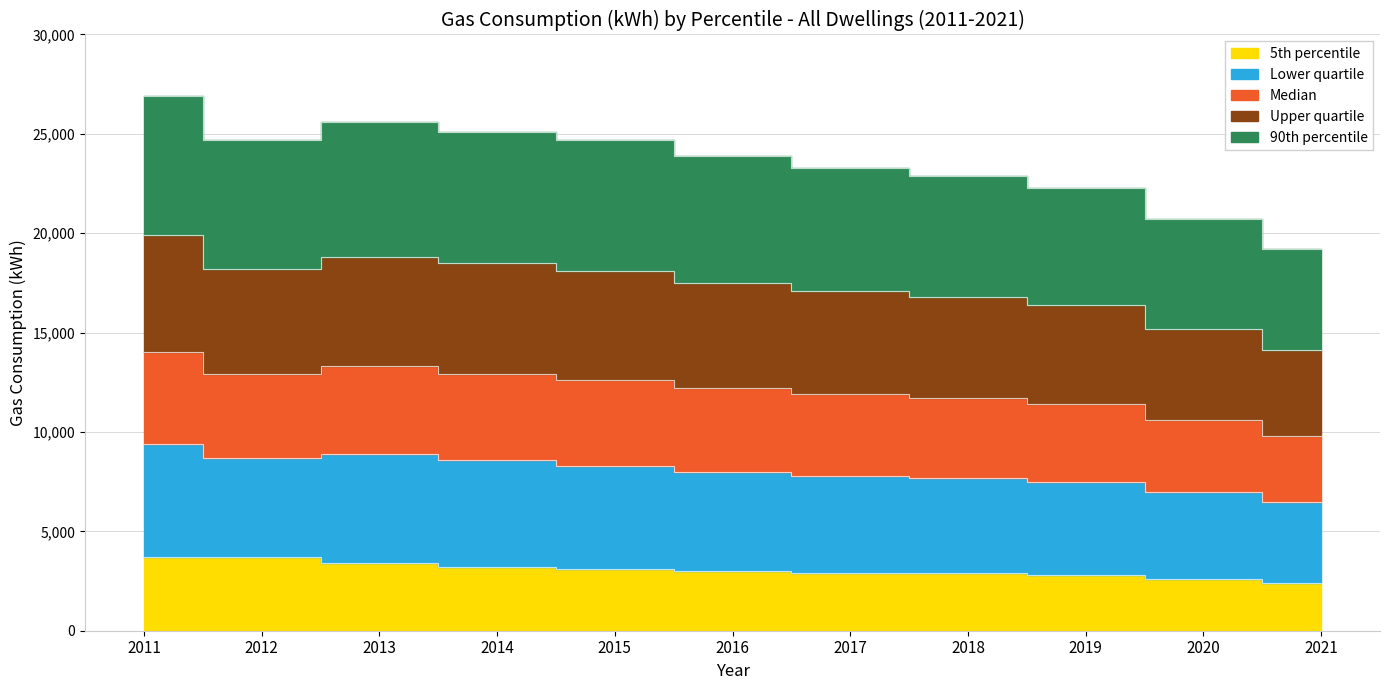

True or false: 5th percentile and 90th percentile intersect in this chart.

False